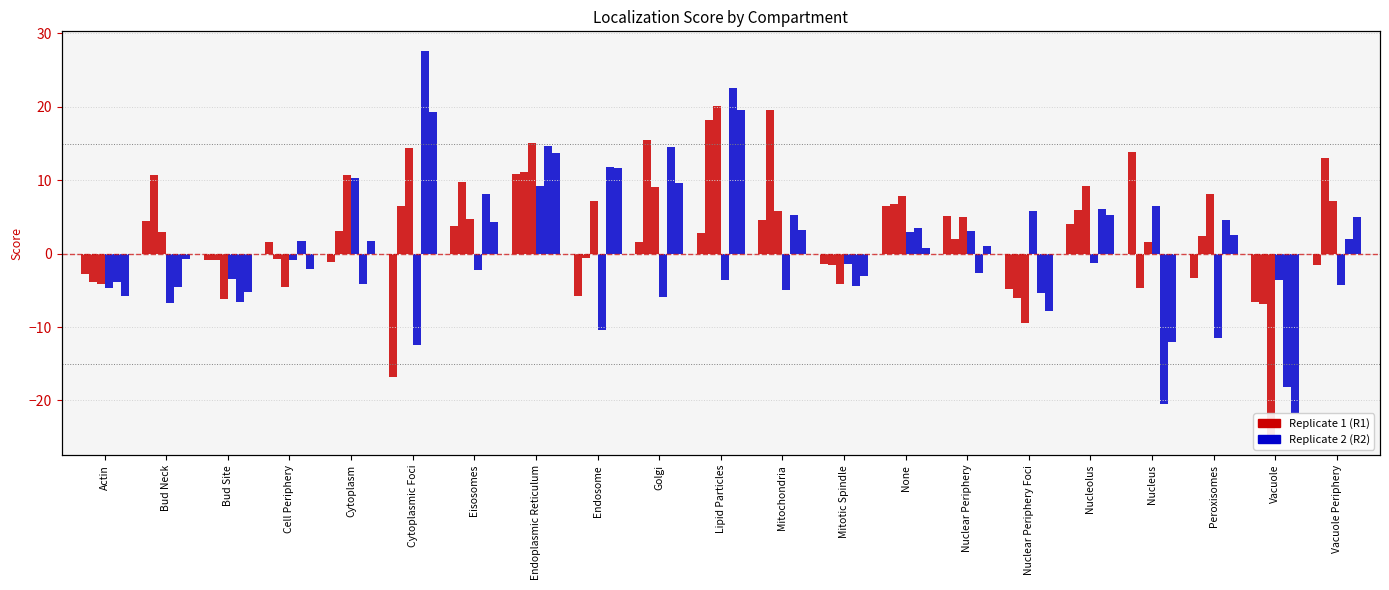

What is the difference between the UBP2_WT(R1) values at Nuclear Periphery Foci and Mitochondria?

9.3